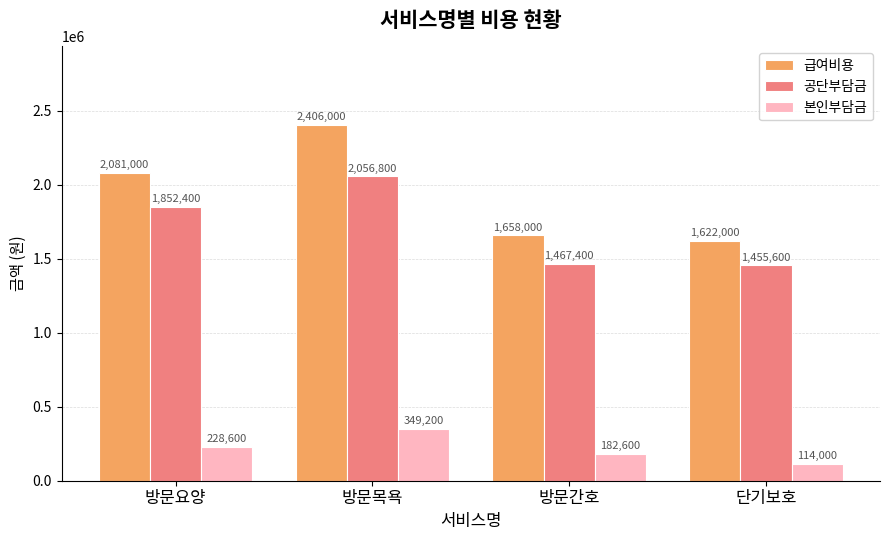

What position from the left is 방문간호?

3